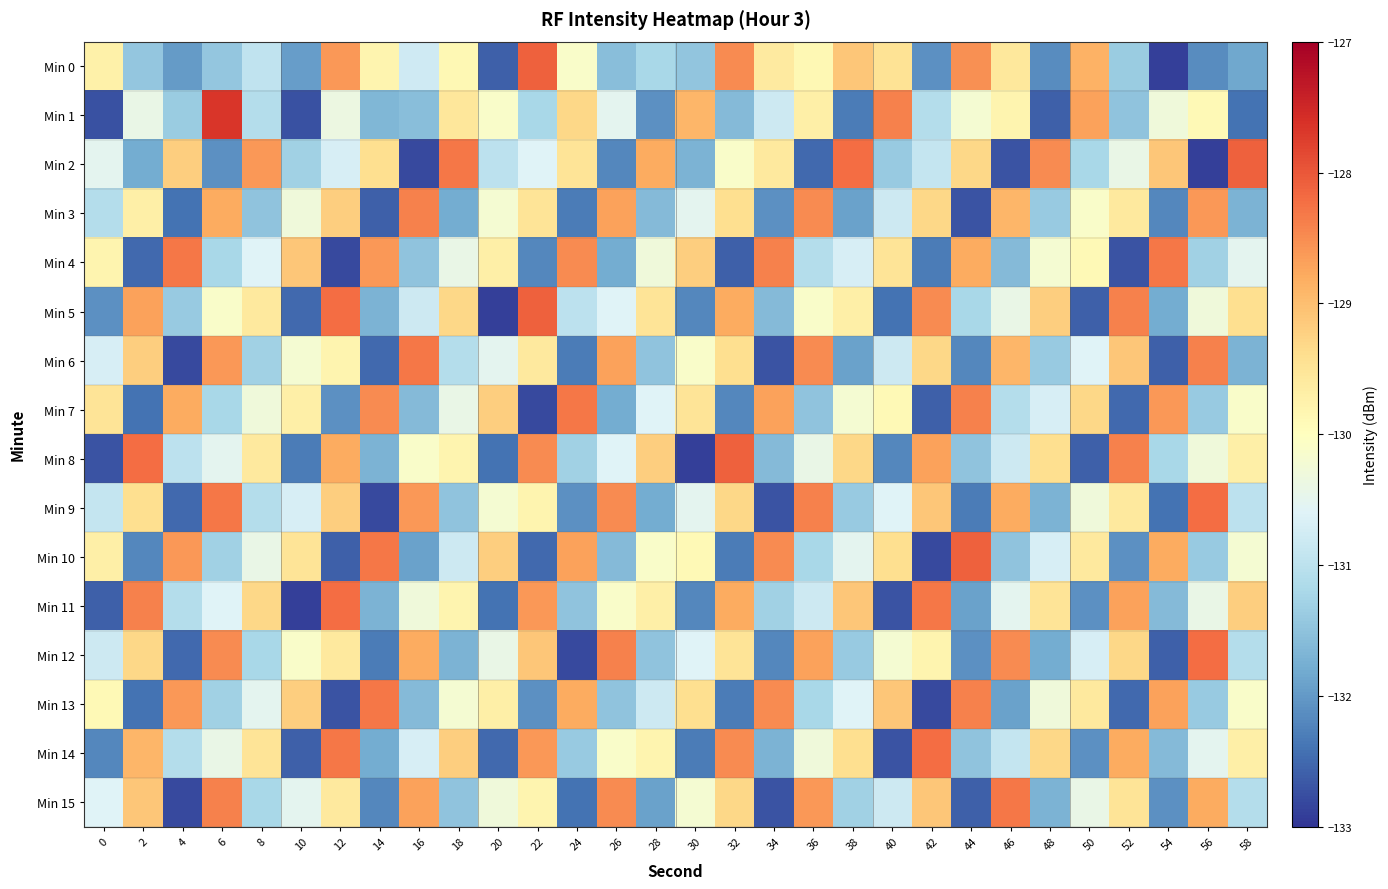

At which category is the sum across all series the highest?

6